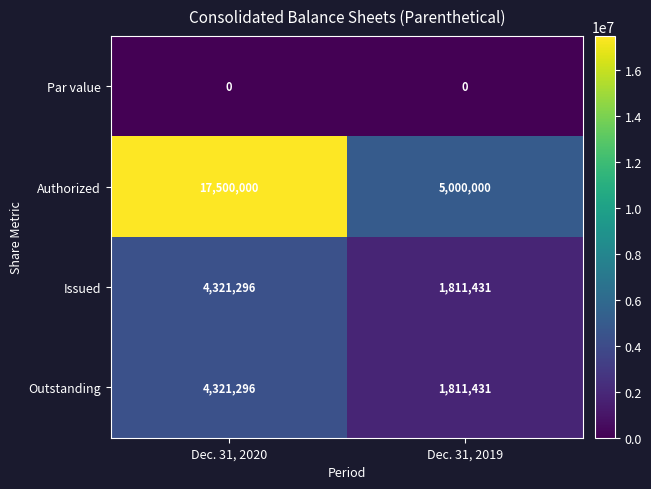

The value of Issued at Dec. 31, 2020 is 1689612. True or false?

False